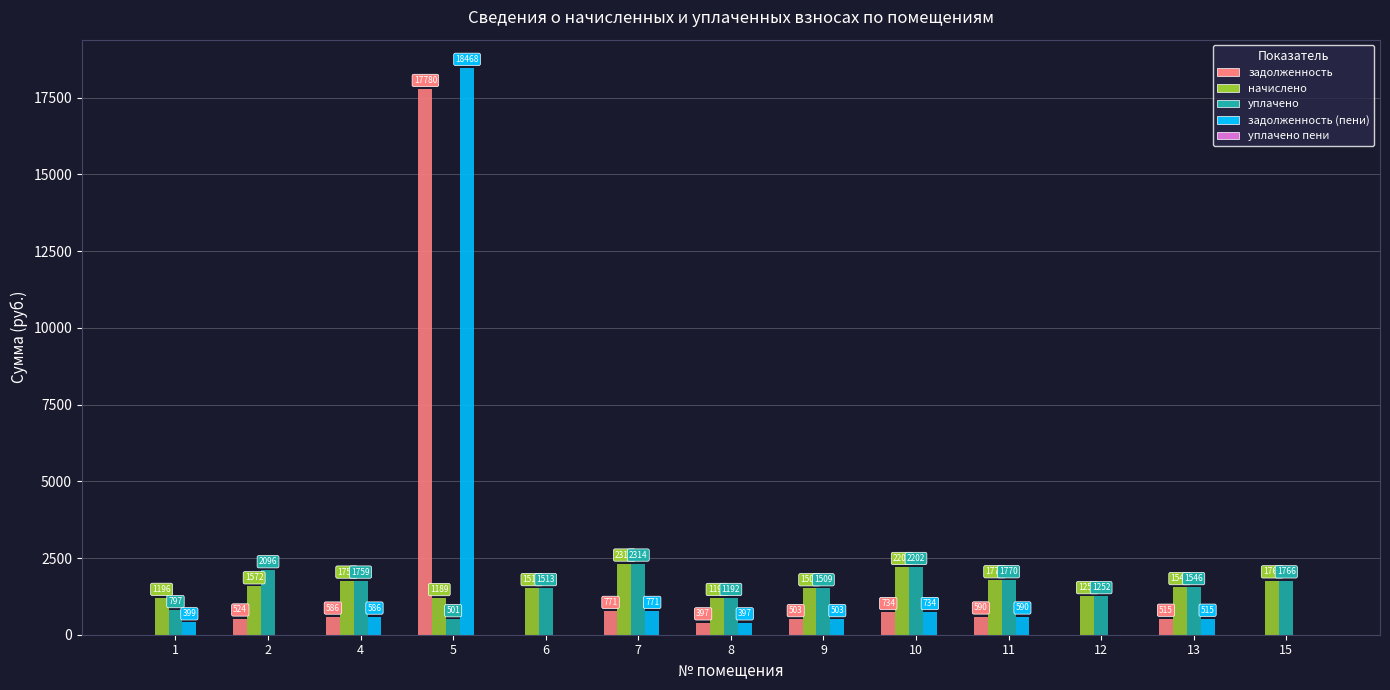

At which category does the chart reach its peak across all series?

5